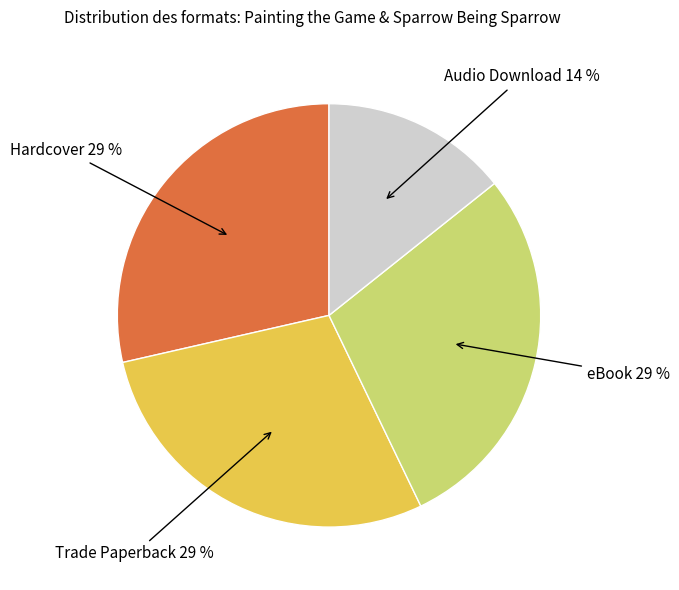

Is there a majority slice in this chart?

No